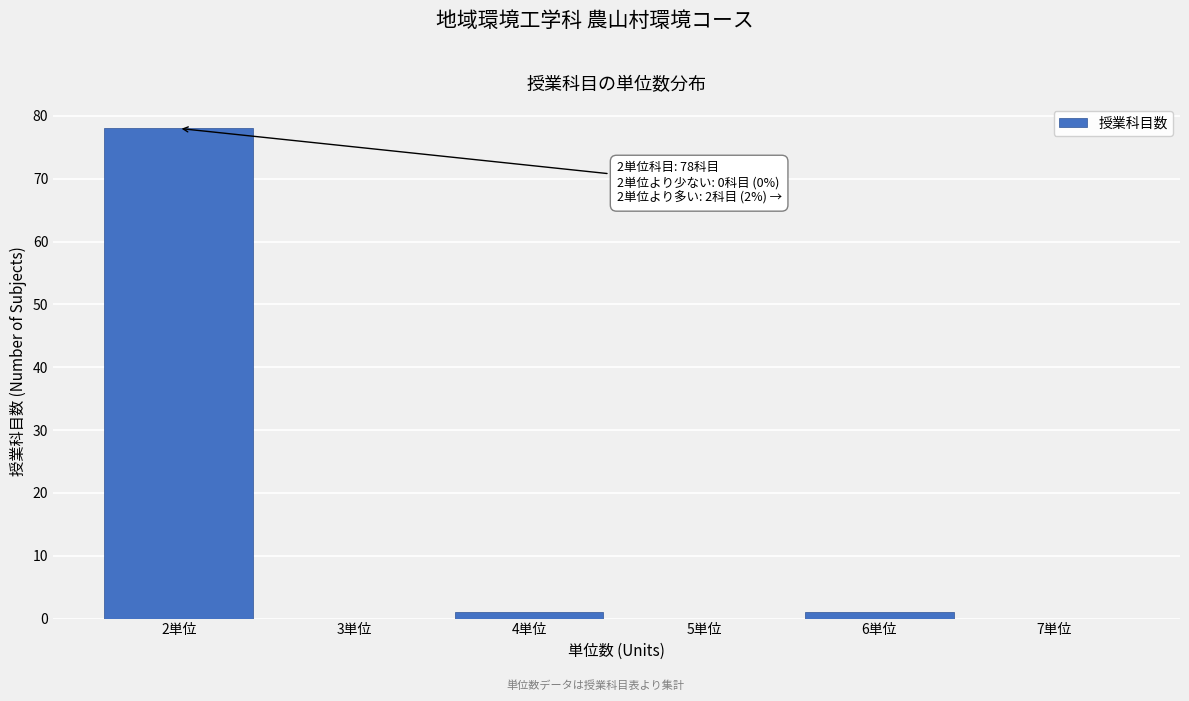

Over which range of the x-axis is the bar tallest?

1.5 to 2.5